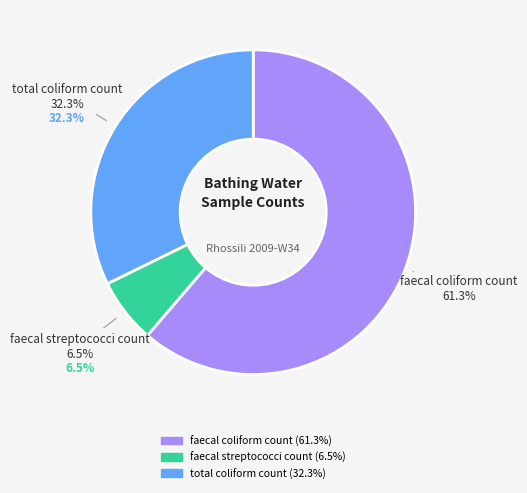

The faecal streptococci count slice represents 6% of the pie. True or false?

True